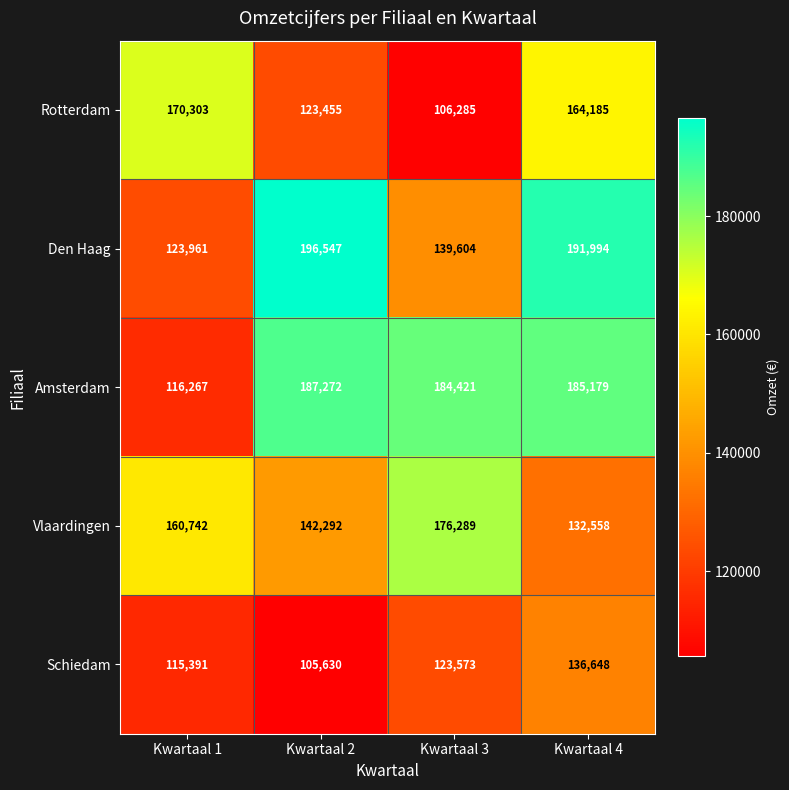

Reading right to left, what are all the values shown in this chart?

Rotterdam: 164185	106285	123455	170303
Den Haag: 191994	139604	196547	123961
Amsterdam: 185179	184421	187272	116267
Vlaardingen: 132558	176289	142292	160742
Schiedam: 136648	123573	105630	115391